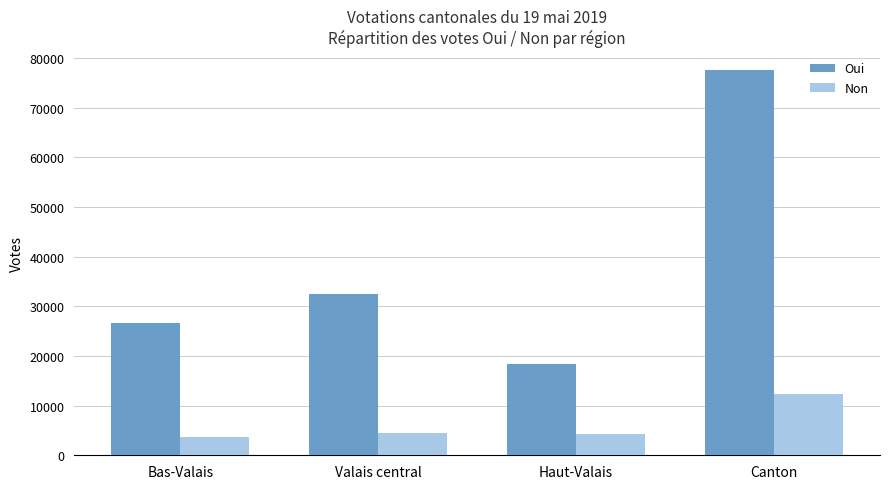

How many groups of bars are there?

4